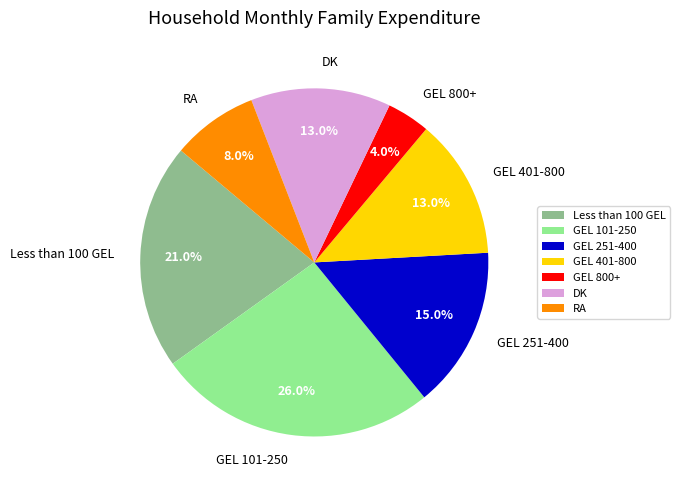

Approximately how many times larger is the value at RA compared to DK?

0.6